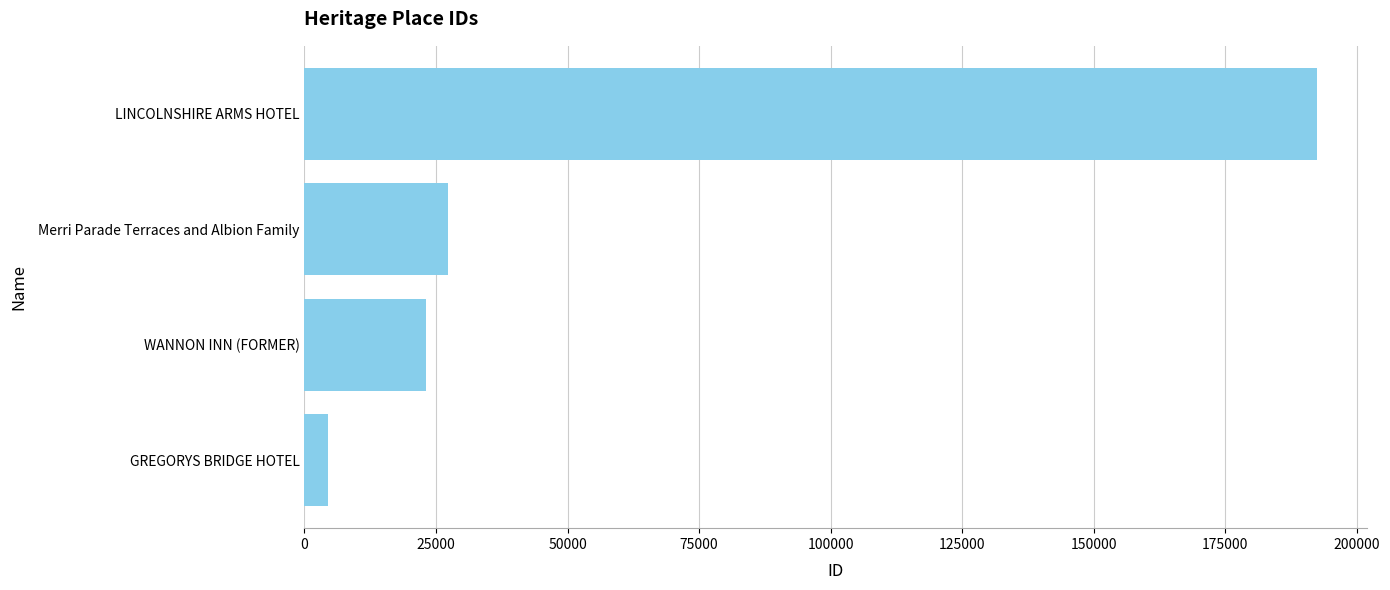

Is it true that the value at Merri Parade Terraces and Albion Family is 7984?

False